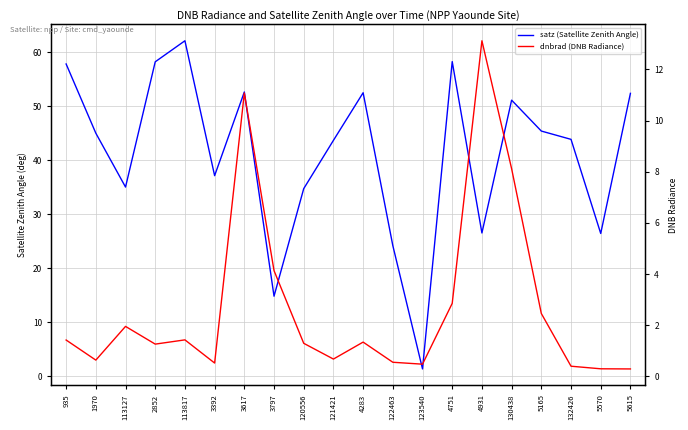

True or false: satz (Satellite Zenith Angle) and dnbrad (DNB Radiance) cross at least once.

False